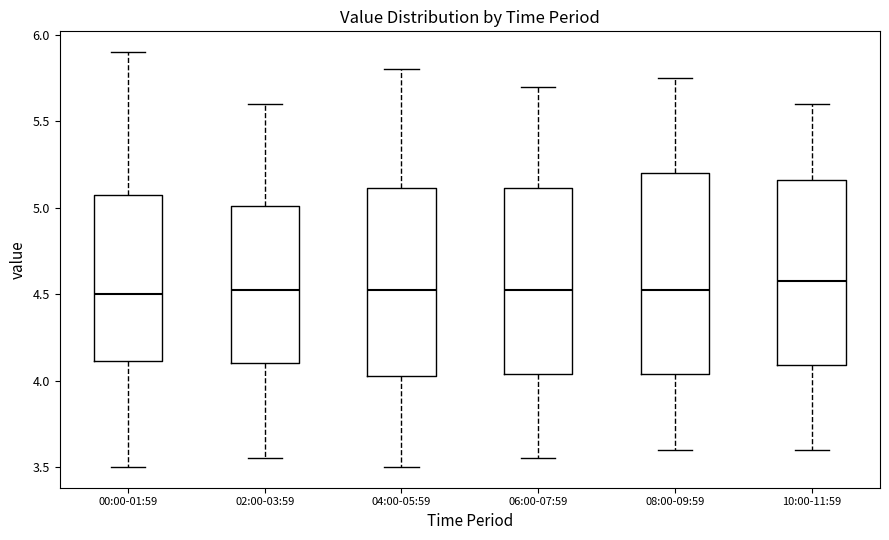

Reading left to right, transcribe this box plot: for each box, give where its median line is, the range the box spans, and where its two whiskers end, as read against the y-axis. The values are not printed on the chart, so give them approximately, as read against the axis.

00:00-01:59: median 4.50, box 4.10 to 5.10, whiskers 3.50 to 5.90
02:00-03:59: median 4.55, box 4.10 to 5.00, whiskers 3.55 to 5.60
04:00-05:59: median 4.55, box 4.05 to 5.10, whiskers 3.50 to 5.80
06:00-07:59: median 4.55, box 4.05 to 5.10, whiskers 3.55 to 5.70
08:00-09:59: median 4.55, box 4.05 to 5.20, whiskers 3.60 to 5.75
10:00-11:59: median 4.60, box 4.10 to 5.15, whiskers 3.60 to 5.60